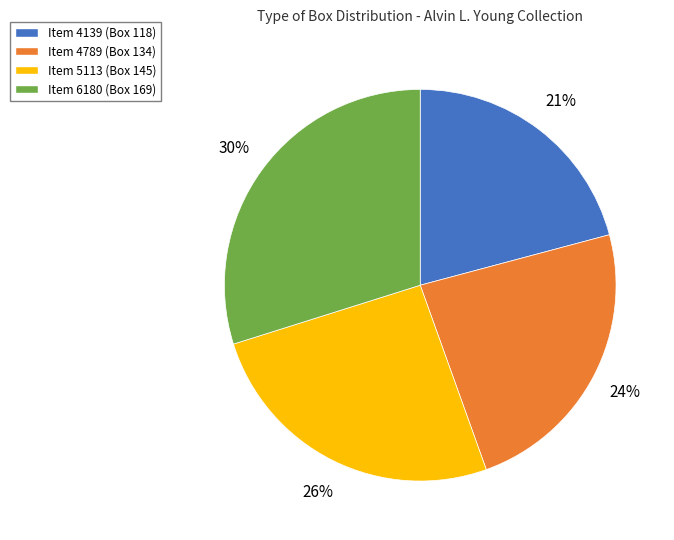

To the nearest percent, what is the difference between the largest and smallest slice percentages?

9%